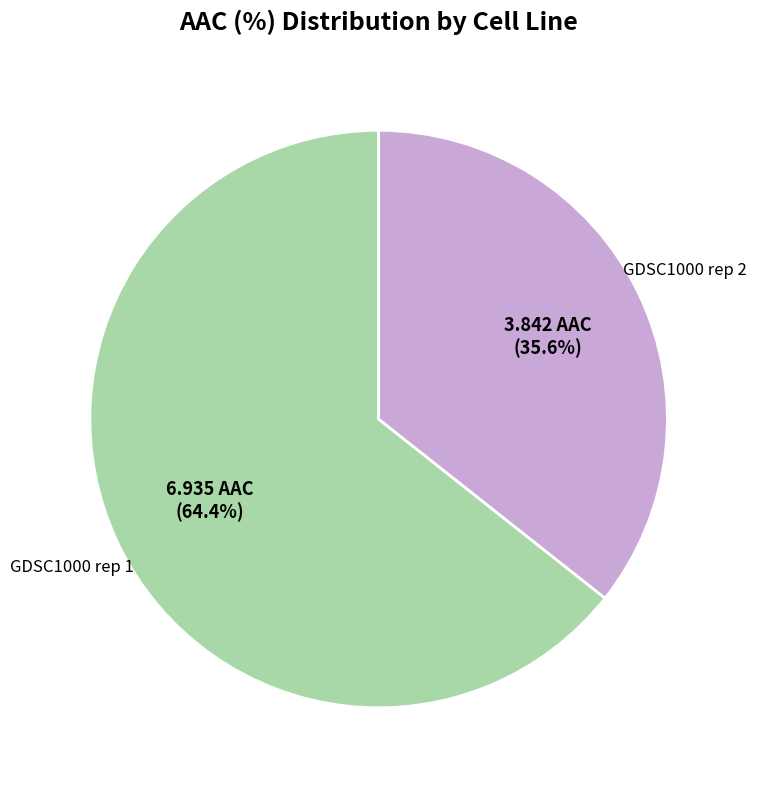

Is there any slice that represents more than half of the pie?

Yes